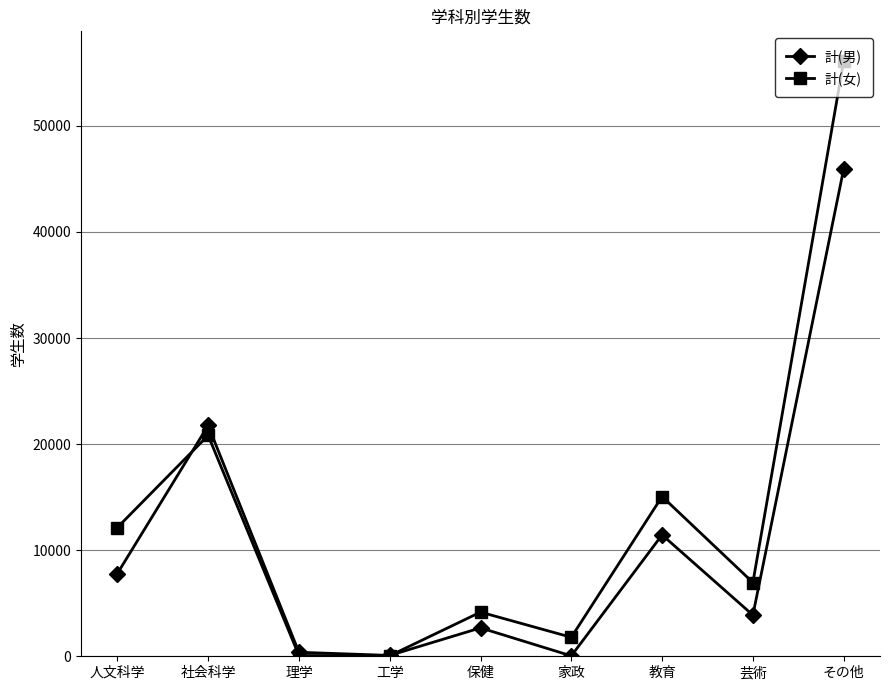

What are all the series names shown in the legend?

計(男), 計(女)